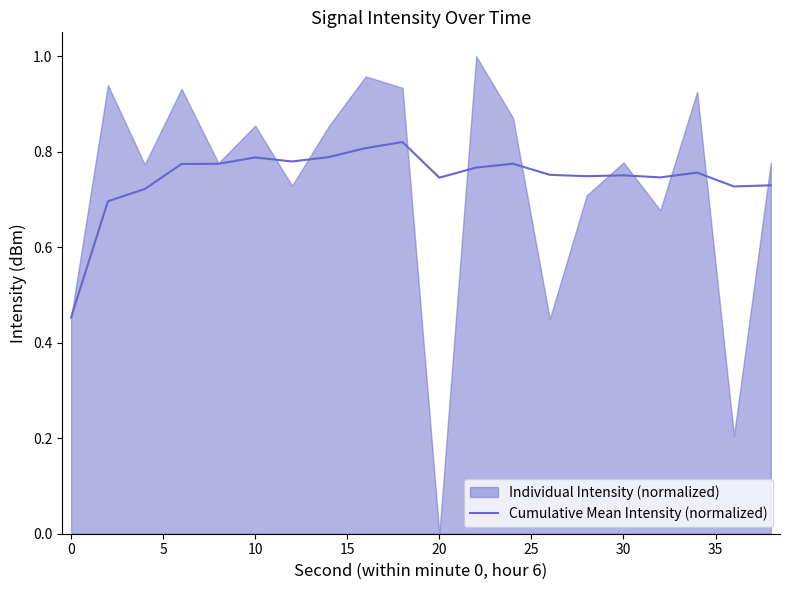

Reading left to right, extract all data points from this chart.

0.5	0.7	0.7	0.8	0.8	0.8	0.8	0.8	0.8	0.8	0.7	0.8	0.8	0.8	0.7	0.8	0.7	0.8	0.7	0.7